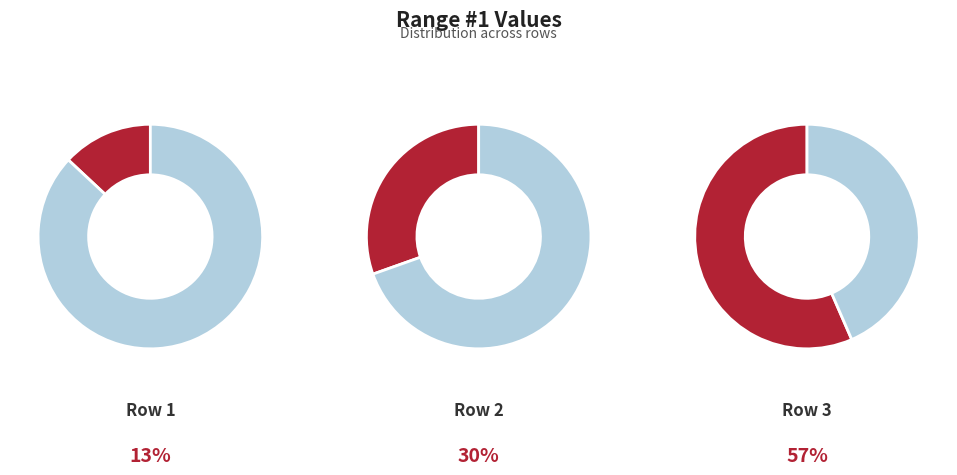

Rank the categories by value from lowest to highest.

Row 1, Row 2, Row 3